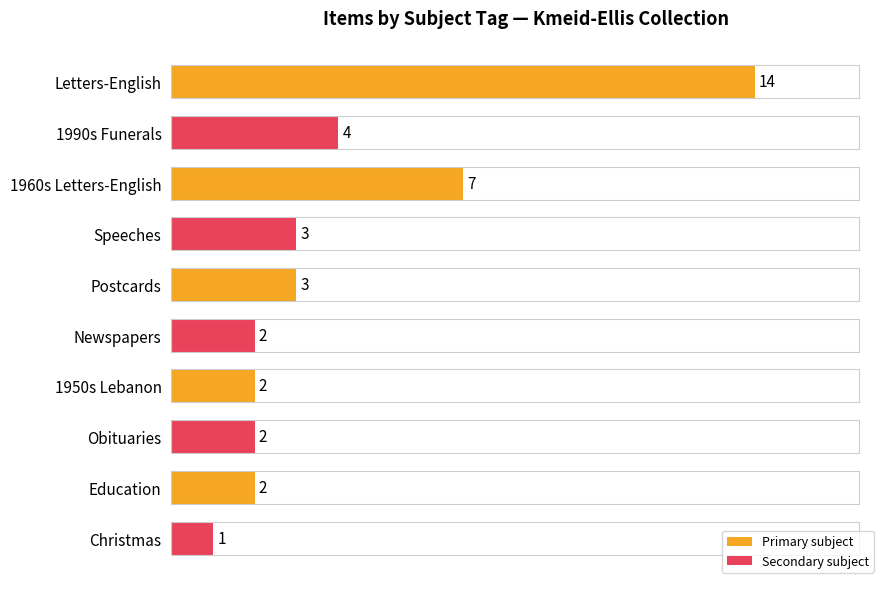

The chart shows a value of 3 at Speeches. True or false?

True